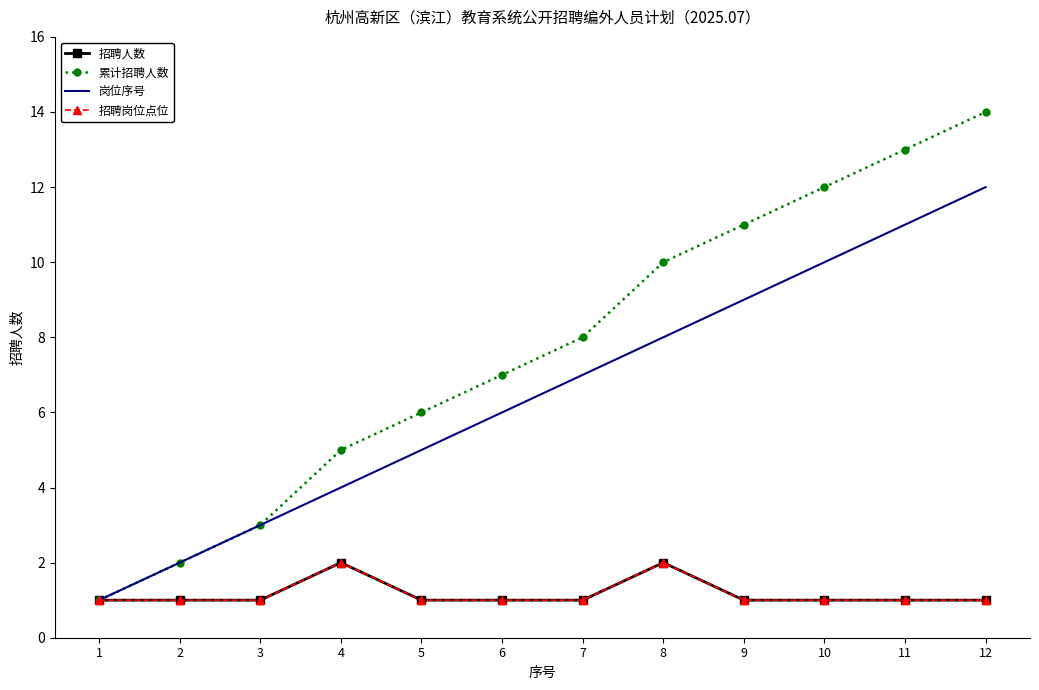

True or false: 招聘人数 has more than 1 points higher than both neighbors.

True